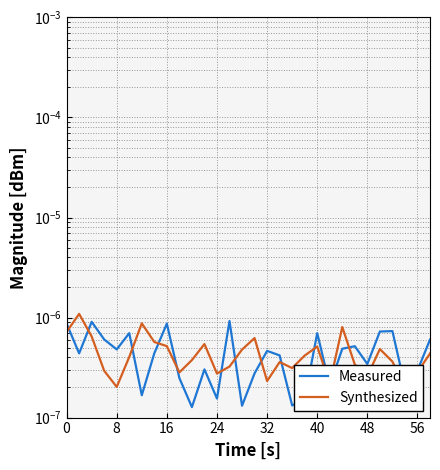

How many lines are shown in the chart?

2